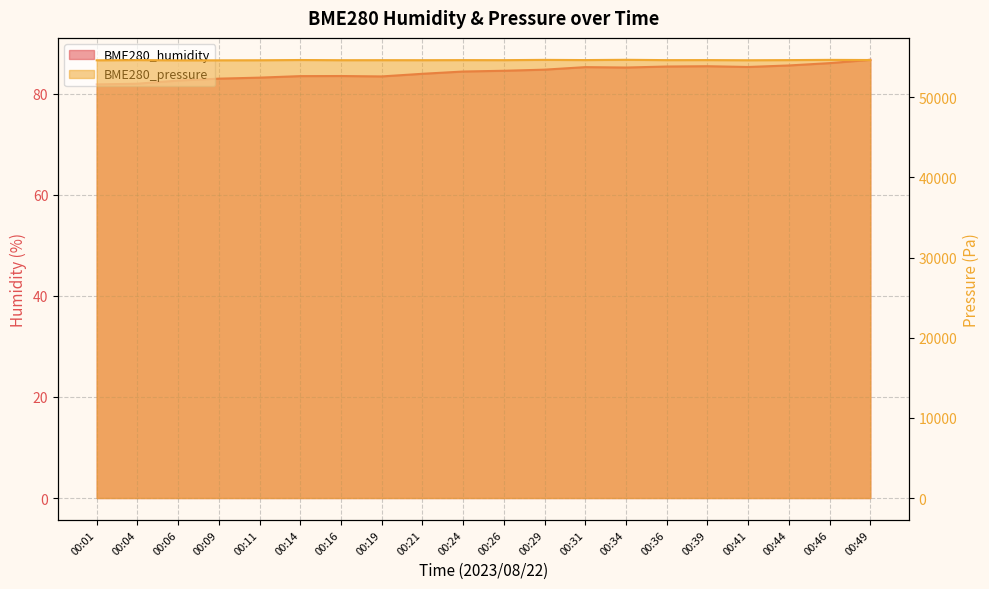

Rank the series at 00:21 from lowest to highest value.

BME280_humidity, BME280_pressure